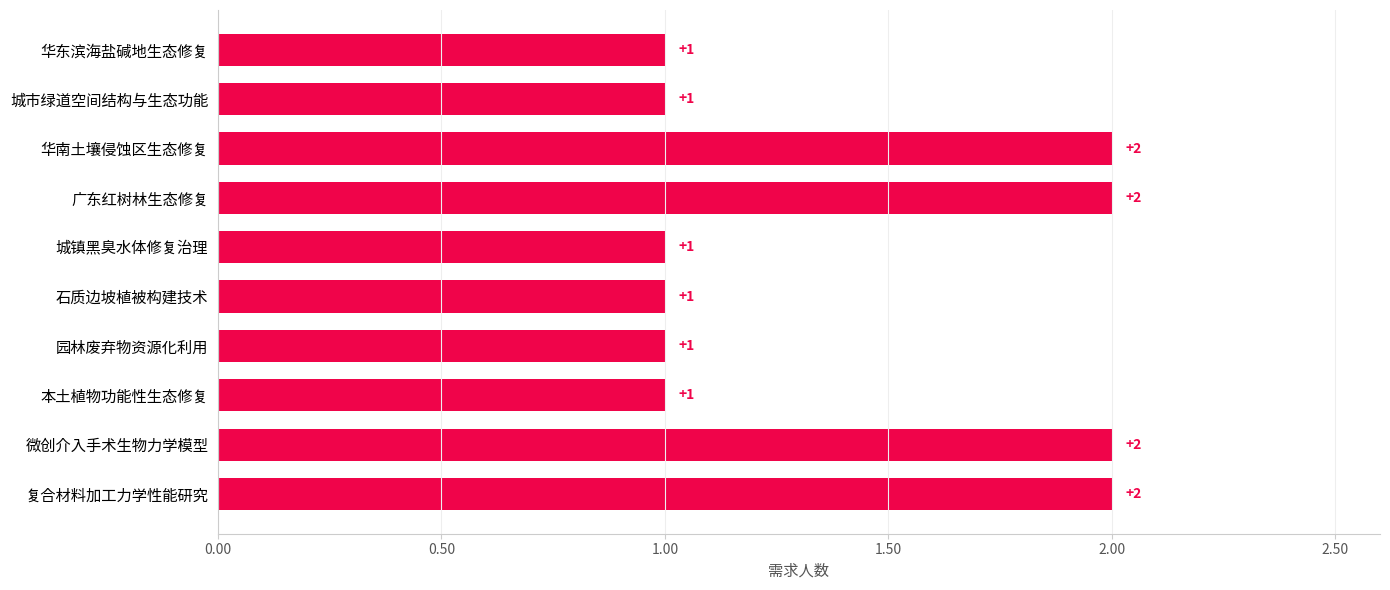

Is it true that the value at 本土植物功能性生态修复 is 1?

True